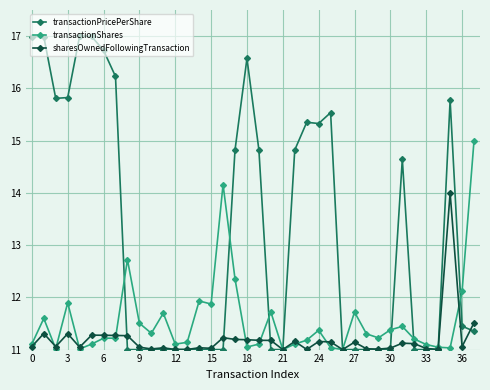

Which series has the widest spread of values?

transactionPricePerShare